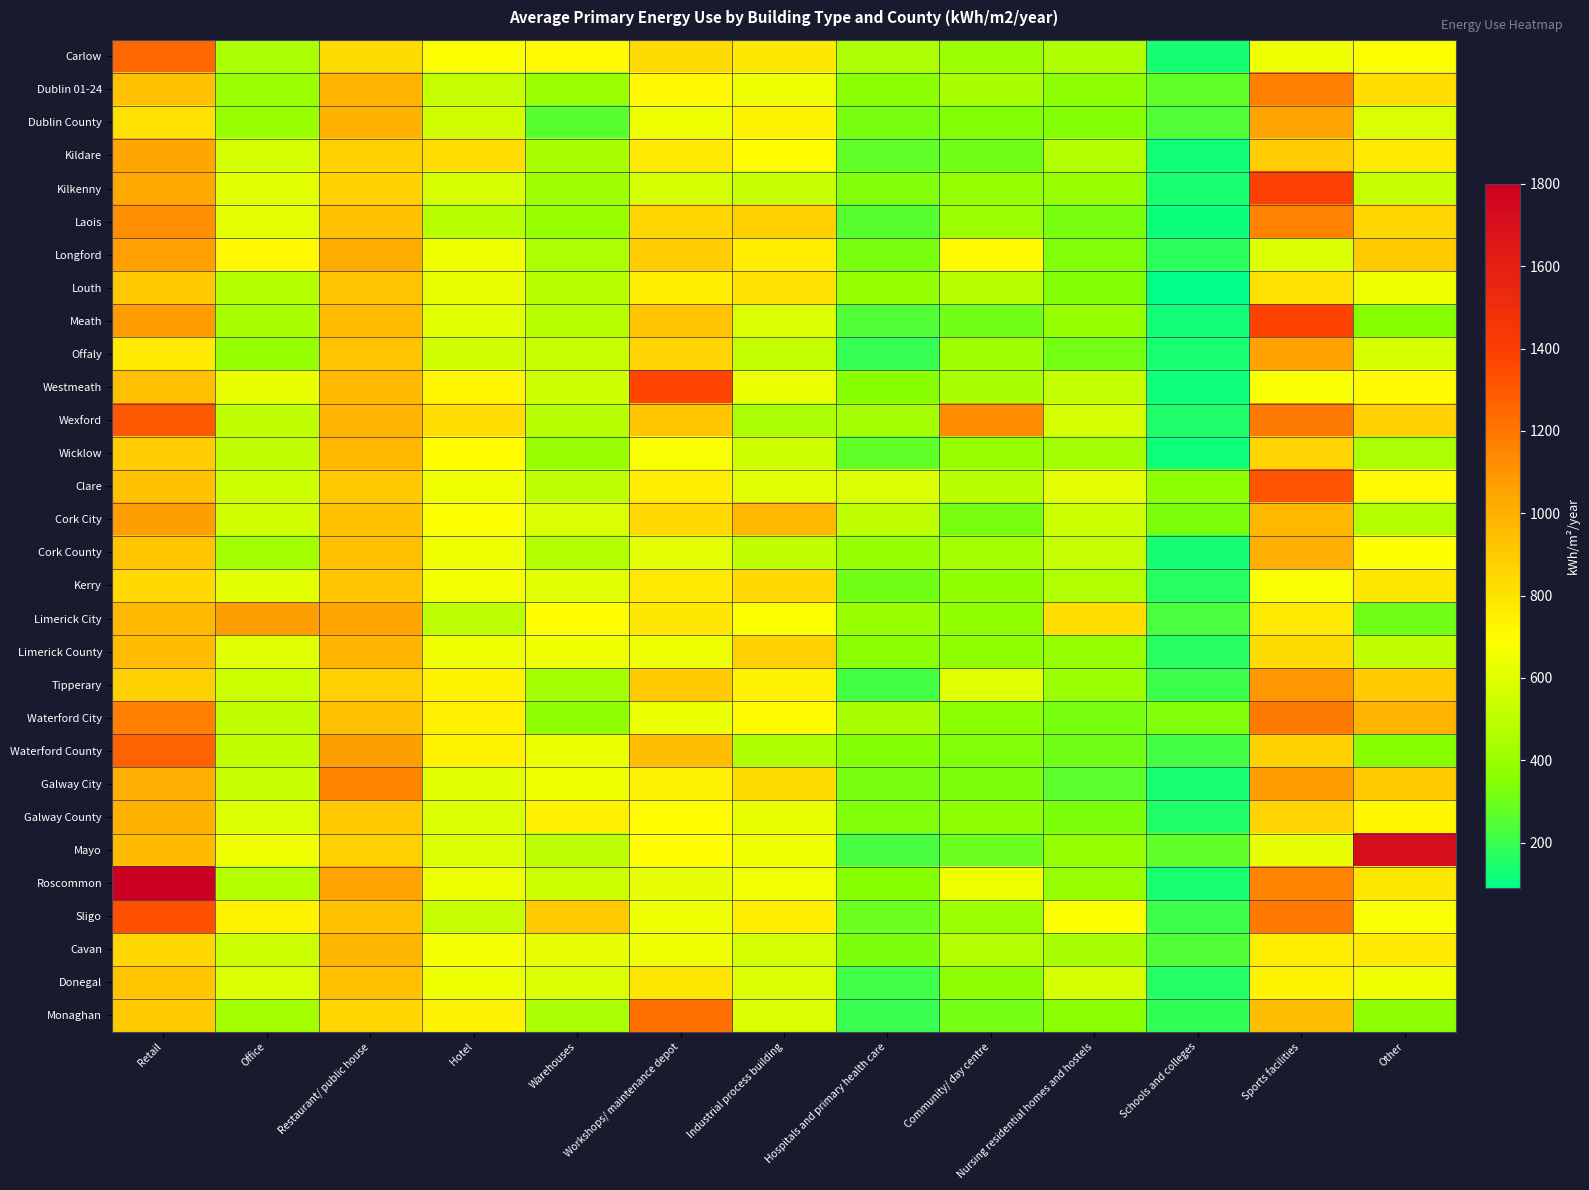

Reading left to right, list all the values displayed in this chart.

Carlow: Retail=1248	Office=447	Restaurant/ public house=830	Hotel=683	Warehouses=705	Workshops/ maintenance depot=835	Industrial process building=780	Hospitals and primary health care=455	Community/ day centre=406	Nursing residential homes and hostels=463	Schools and colleges=132	Sports facilities=644	Other=682
Dublin 01-24: Retail=935	Office=401	Restaurant/ public house=987	Hotel=528	Warehouses=404	Workshops/ maintenance depot=713	Industrial process building=646	Hospitals and primary health care=360	Community/ day centre=438	Nursing residential homes and hostels=368	Schools and colleges=275	Sports facilities=1171	Other=822
Dublin County: Retail=806	Office=393	Restaurant/ public house=993	Hotel=559	Warehouses=261	Workshops/ maintenance depot=647	Industrial process building=736	Hospitals and primary health care=322	Community/ day centre=342	Nursing residential homes and hostels=340	Schools and colleges=247	Sports facilities=1047	Other=580
Kildare: Retail=1041	Office=567	Restaurant/ public house=876	Hotel=822	Warehouses=443	Workshops/ maintenance depot=776	Industrial process building=697	Hospitals and primary health care=276	Community/ day centre=305	Nursing residential homes and hostels=471	Schools and colleges=127	Sports facilities=887	Other=769
Kilkenny: Retail=1036	Office=607	Restaurant/ public house=870	Hotel=574	Warehouses=415	Workshops/ maintenance depot=566	Industrial process building=530	Hospitals and primary health care=332	Community/ day centre=382	Nursing residential homes and hostels=394	Schools and colleges=141	Sports facilities=1399	Other=528
Laois: Retail=1123	Office=615	Restaurant/ public house=932	Hotel=486	Warehouses=395	Workshops/ maintenance depot=847	Industrial process building=877	Hospitals and primary health care=257	Community/ day centre=408	Nursing residential homes and hostels=318	Schools and colleges=116	Sports facilities=1161	Other=848
Longford: Retail=1065	Office=715	Restaurant/ public house=1020	Hotel=639	Warehouses=453	Workshops/ maintenance depot=888	Industrial process building=754	Hospitals and primary health care=320	Community/ day centre=706	Nursing residential homes and hostels=337	Schools and colleges=175	Sports facilities=581	Other=894
Louth: Retail=905	Office=477	Restaurant/ public house=929	Hotel=628	Warehouses=491	Workshops/ maintenance depot=756	Industrial process building=804	Hospitals and primary health care=388	Community/ day centre=495	Nursing residential homes and hostels=343	Schools and colleges=90	Sports facilities=811	Other=639
Meath: Retail=1073	Office=438	Restaurant/ public house=954	Hotel=605	Warehouses=490	Workshops/ maintenance depot=931	Industrial process building=582	Hospitals and primary health care=248	Community/ day centre=309	Nursing residential homes and hostels=390	Schools and colleges=127	Sports facilities=1384	Other=347
Offaly: Retail=765	Office=382	Restaurant/ public house=929	Hotel=557	Warehouses=528	Workshops/ maintenance depot=861	Industrial process building=523	Hospitals and primary health care=194	Community/ day centre=416	Nursing residential homes and hostels=313	Schools and colleges=143	Sports facilities=1054	Other=573
Westmeath: Retail=939	Office=629	Restaurant/ public house=967	Hotel=728	Warehouses=548	Workshops/ maintenance depot=1367	Industrial process building=637	Hospitals and primary health care=346	Community/ day centre=440	Nursing residential homes and hostels=522	Schools and colleges=121	Sports facilities=667	Other=711
Wexford: Retail=1301	Office=507	Restaurant/ public house=989	Hotel=823	Warehouses=487	Workshops/ maintenance depot=917	Industrial process building=449	Hospitals and primary health care=431	Community/ day centre=1127	Nursing residential homes and hostels=575	Schools and colleges=147	Sports facilities=1191	Other=865
Wicklow: Retail=888	Office=517	Restaurant/ public house=977	Hotel=697	Warehouses=391	Workshops/ maintenance depot=672	Industrial process building=547	Hospitals and primary health care=271	Community/ day centre=394	Nursing residential homes and hostels=425	Schools and colleges=120	Sports facilities=863	Other=455
Clare: Retail=935	Office=543	Restaurant/ public house=907	Hotel=651	Warehouses=503	Workshops/ maintenance depot=756	Industrial process building=602	Hospitals and primary health care=583	Community/ day centre=492	Nursing residential homes and hostels=612	Schools and colleges=360	Sports facilities=1319	Other=708
Cork City: Retail=1069	Office=563	Restaurant/ public house=935	Hotel=681	Warehouses=579	Workshops/ maintenance depot=843	Industrial process building=973	Hospitals and primary health care=508	Community/ day centre=321	Nursing residential homes and hostels=544	Schools and colleges=328	Sports facilities=972	Other=474
Cork County: Retail=917	Office=426	Restaurant/ public house=941	Hotel=645	Warehouses=470	Workshops/ maintenance depot=612	Industrial process building=509	Hospitals and primary health care=384	Community/ day centre=428	Nursing residential homes and hostels=526	Schools and colleges=134	Sports facilities=1006	Other=687
Kerry: Retail=842	Office=611	Restaurant/ public house=924	Hotel=660	Warehouses=600	Workshops/ maintenance depot=773	Industrial process building=839	Hospitals and primary health care=310	Community/ day centre=372	Nursing residential homes and hostels=465	Schools and colleges=170	Sports facilities=673	Other=780
Limerick City: Retail=967	Office=1069	Restaurant/ public house=1045	Hotel=502	Warehouses=698	Workshops/ maintenance depot=782	Industrial process building=678	Hospitals and primary health care=397	Community/ day centre=375	Nursing residential homes and hostels=821	Schools and colleges=233	Sports facilities=766	Other=310
Limerick County: Retail=957	Office=601	Restaurant/ public house=990	Hotel=650	Warehouses=651	Workshops/ maintenance depot=647	Industrial process building=877	Hospitals and primary health care=362	Community/ day centre=375	Nursing residential homes and hostels=385	Schools and colleges=168	Sports facilities=829	Other=510
Tipperary: Retail=878	Office=544	Restaurant/ public house=882	Hotel=737	Warehouses=429	Workshops/ maintenance depot=904	Industrial process building=743	Hospitals and primary health care=217	Community/ day centre=599	Nursing residential homes and hostels=400	Schools and colleges=210	Sports facilities=1091	Other=902
Waterford City: Retail=1171	Office=505	Restaurant/ public house=942	Hotel=745	Warehouses=368	Workshops/ maintenance depot=637	Industrial process building=706	Hospitals and primary health care=438	Community/ day centre=357	Nursing residential homes and hostels=319	Schools and colleges=336	Sports facilities=1192	Other=989
Waterford County: Retail=1267	Office=516	Restaurant/ public house=1066	Hotel=734	Warehouses=632	Workshops/ maintenance depot=949	Industrial process building=461	Hospitals and primary health care=339	Community/ day centre=334	Nursing residential homes and hostels=308	Schools and colleges=217	Sports facilities=867	Other=348
Galway City: Retail=1010	Office=532	Restaurant/ public house=1156	Hotel=608	Warehouses=648	Workshops/ maintenance depot=739	Industrial process building=828	Hospitals and primary health care=318	Community/ day centre=327	Nursing residential homes and hostels=268	Schools and colleges=137	Sports facilities=1074	Other=904
Galway County: Retail=1002	Office=587	Restaurant/ public house=905	Hotel=588	Warehouses=751	Workshops/ maintenance depot=701	Industrial process building=628	Hospitals and primary health care=337	Community/ day centre=366	Nursing residential homes and hostels=324	Schools and colleges=154	Sports facilities=863	Other=722
Mayo: Retail=960	Office=648	Restaurant/ public house=876	Hotel=583	Warehouses=501	Workshops/ maintenance depot=694	Industrial process building=649	Hospitals and primary health care=229	Community/ day centre=294	Nursing residential homes and hostels=383	Schools and colleges=277	Sports facilities=620	Other=1707
Roscommon: Retail=1804	Office=477	Restaurant/ public house=1051	Hotel=643	Warehouses=543	Workshops/ maintenance depot=624	Industrial process building=656	Hospitals and primary health care=348	Community/ day centre=640	Nursing residential homes and hostels=393	Schools and colleges=137	Sports facilities=1157	Other=790
Sligo: Retail=1329	Office=732	Restaurant/ public house=934	Hotel=535	Warehouses=896	Workshops/ maintenance depot=644	Industrial process building=756	Hospitals and primary health care=293	Community/ day centre=406	Nursing residential homes and hostels=680	Schools and colleges=210	Sports facilities=1197	Other=672
Cavan: Retail=851	Office=543	Restaurant/ public house=985	Hotel=659	Warehouses=622	Workshops/ maintenance depot=641	Industrial process building=569	Hospitals and primary health care=328	Community/ day centre=477	Nursing residential homes and hostels=440	Schools and colleges=245	Sports facilities=762	Other=771
Donegal: Retail=915	Office=579	Restaurant/ public house=938	Hotel=641	Warehouses=589	Workshops/ maintenance depot=786	Industrial process building=580	Hospitals and primary health care=216	Community/ day centre=366	Nursing residential homes and hostels=570	Schools and colleges=160	Sports facilities=732	Other=650
Monaghan: Retail=894	Office=430	Restaurant/ public house=845	Hotel=743	Warehouses=446	Workshops/ maintenance depot=1222	Industrial process building=579	Hospitals and primary health care=199	Community/ day centre=317	Nursing residential homes and hostels=354	Schools and colleges=185	Sports facilities=946	Other=367